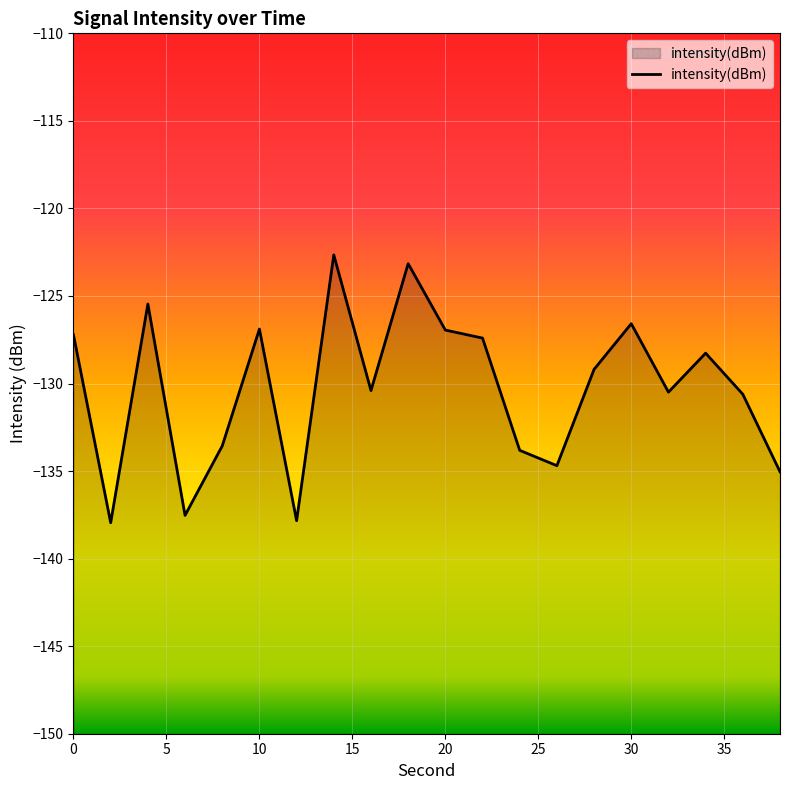

What is the difference between the second highest and second lowest values?

14.7